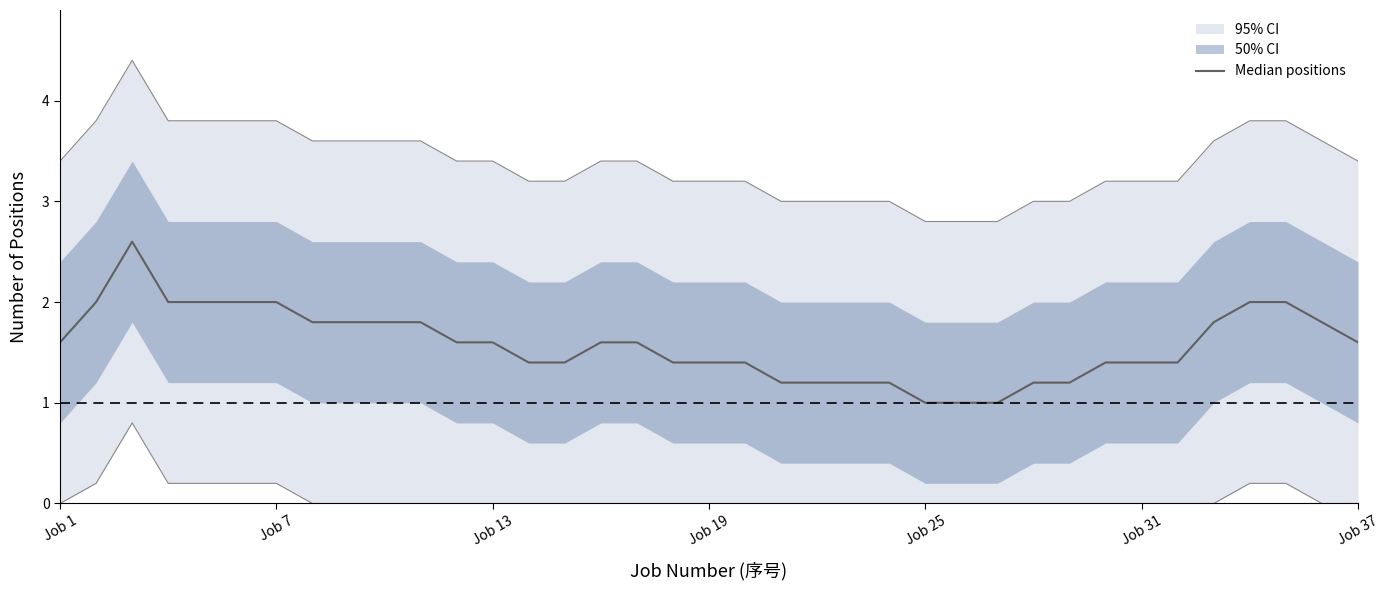

Does the chart have visible grid lines?

No